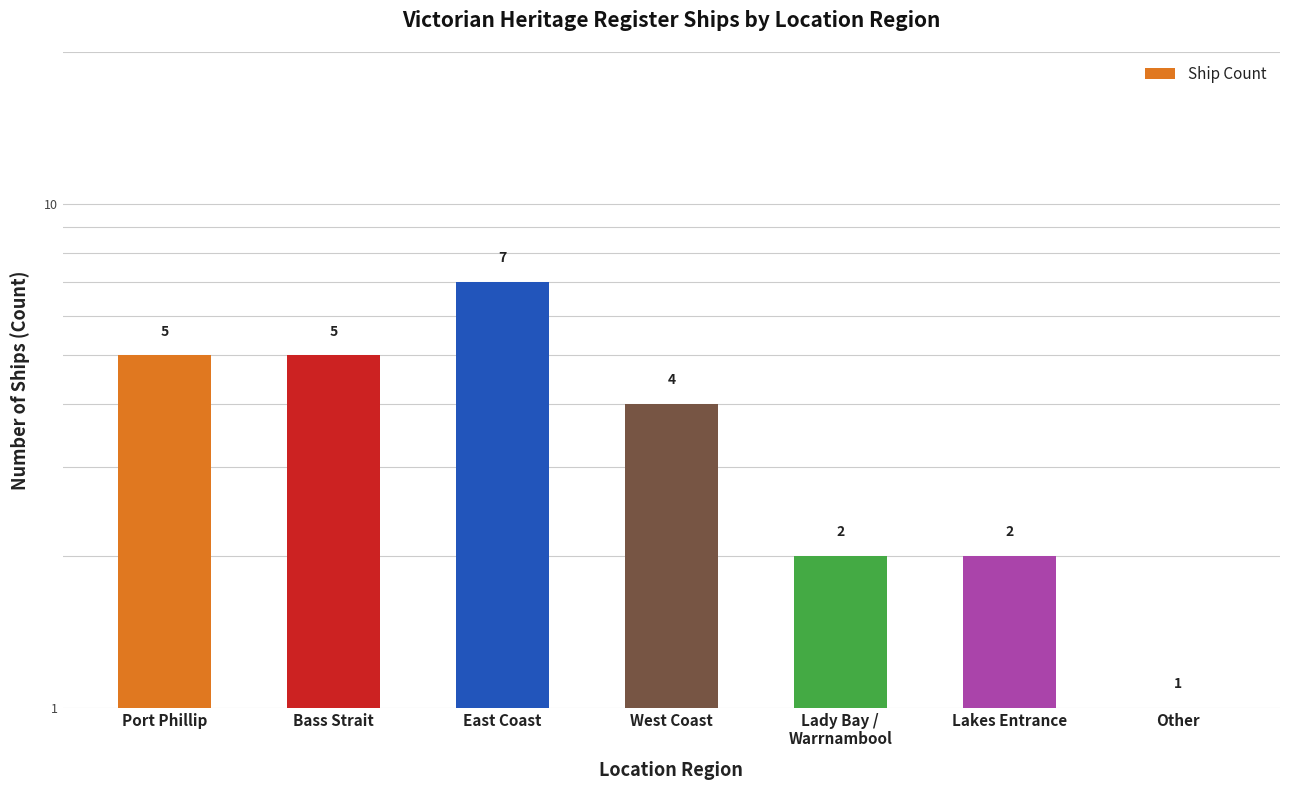

At which category does the chart reach its minimum across all series?

Other